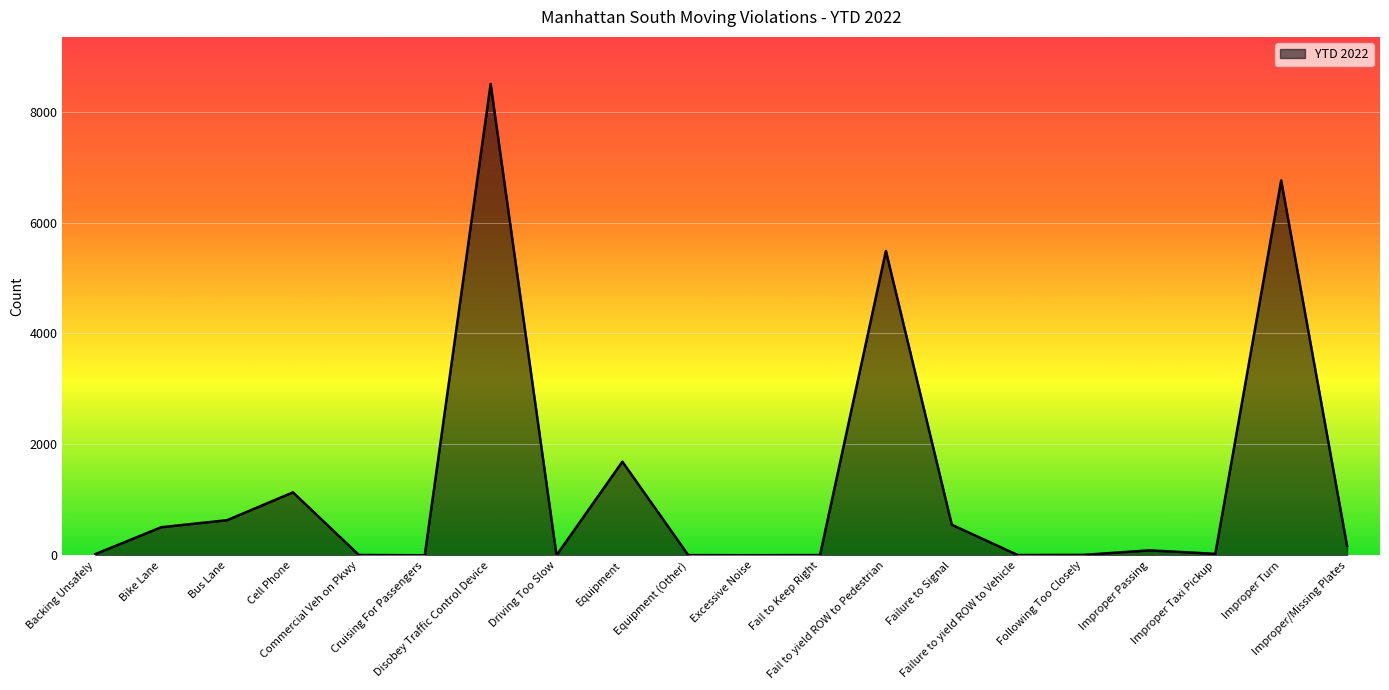

What is the maximum value shown in the chart?

8499